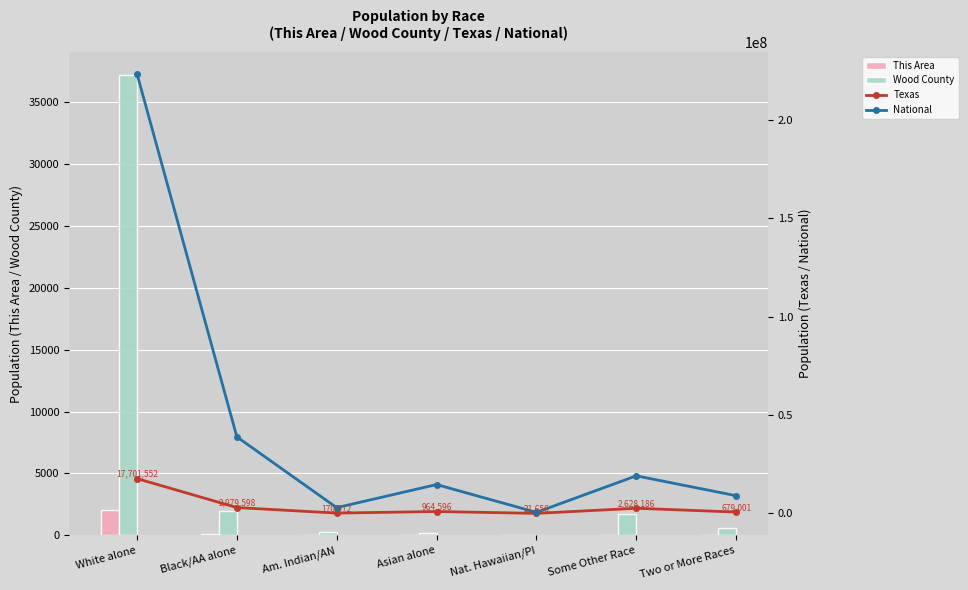

Reading right to left, transcribe all the data shown in this chart.

This Area: 50	60	9	21	17	119	2085
Wood County: 593	1724	21	161	280	1972	37213
Texas: 679001	2628186	21656	964596	170972	2979598	17701552
National: 9009073	19107368	540013	14674252	2932248	38929319	223553265